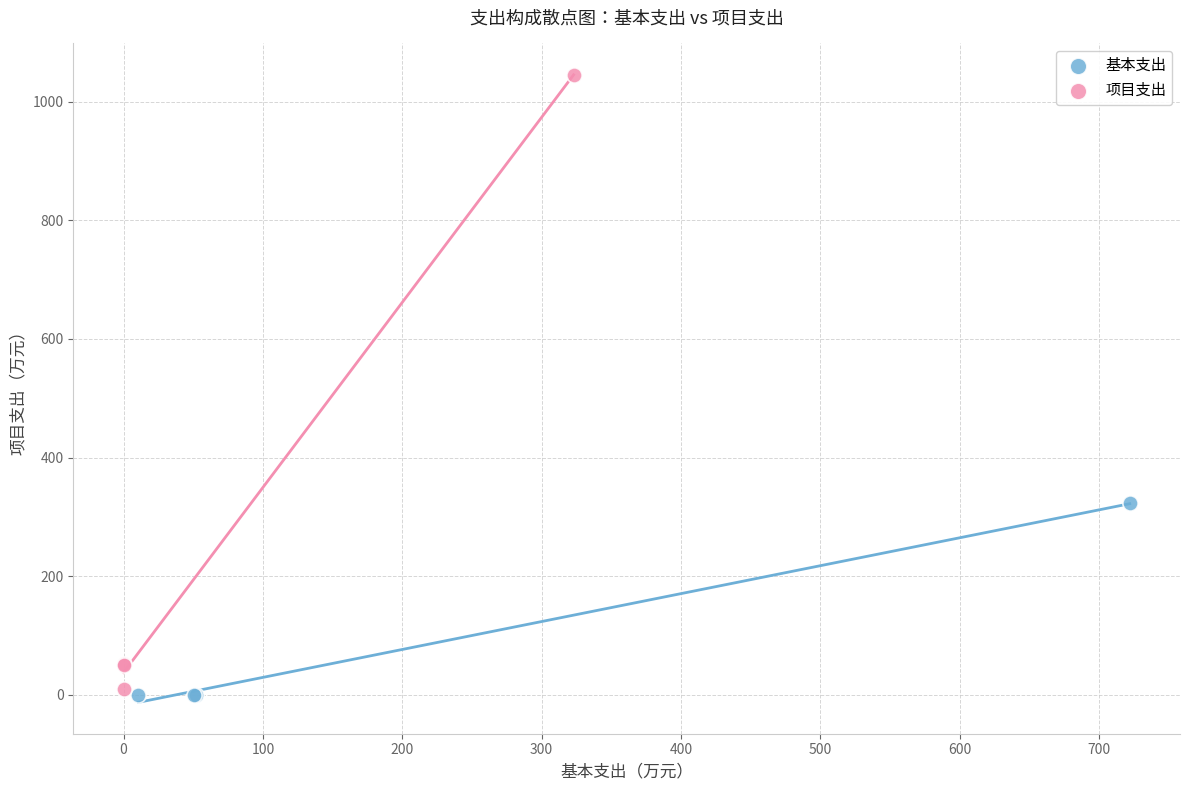

Which series has the widest spread of Y values?

项目支出